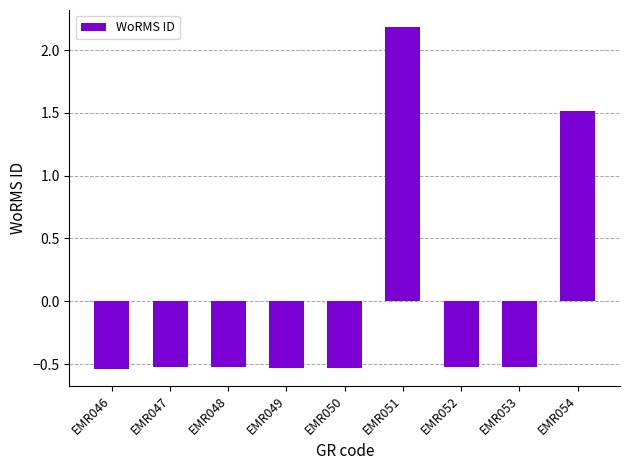

Which category has the highest value across all series?

EMR051